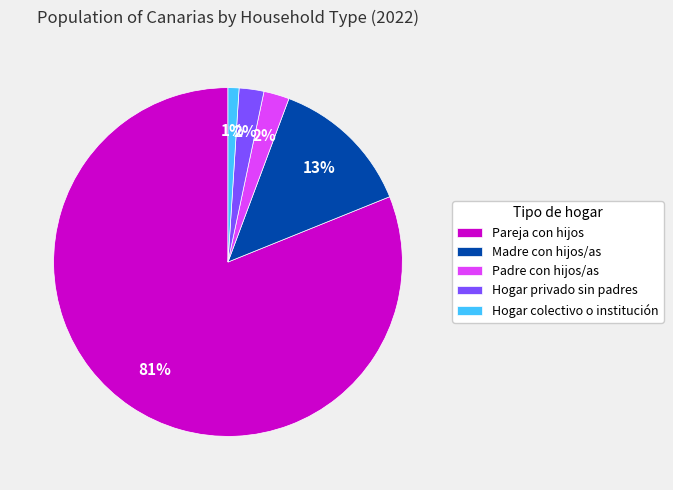

Which has a higher value, Padre con hijos/as or Pareja con hijos?

Pareja con hijos